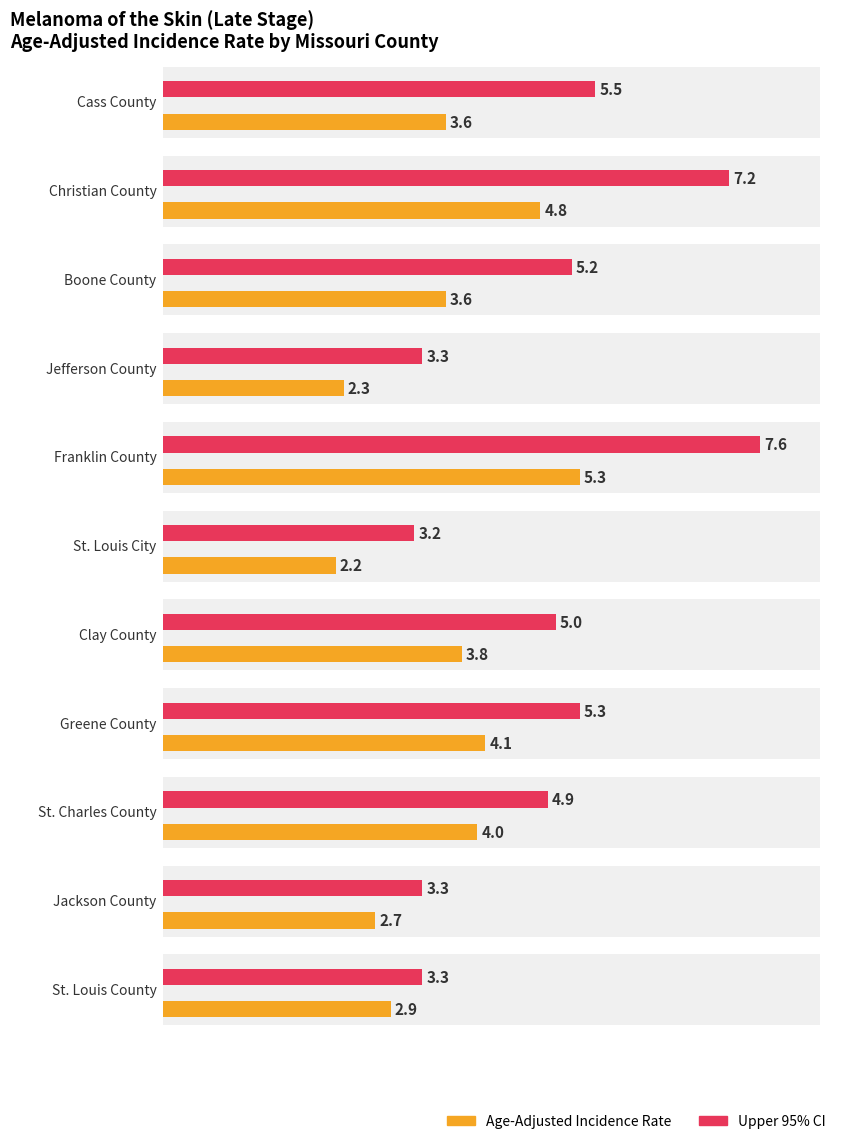

Does the chart contain stacked bars?

No